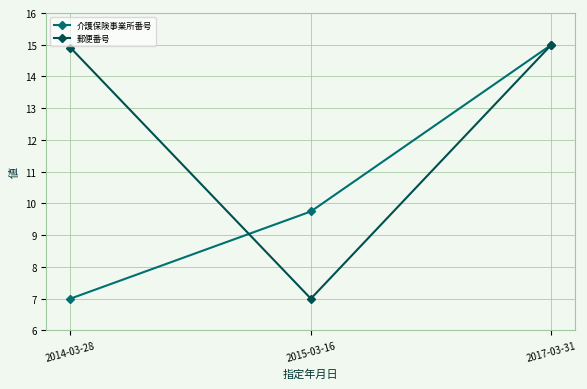

What is the total value across all series at 2015-03-16?

16.7